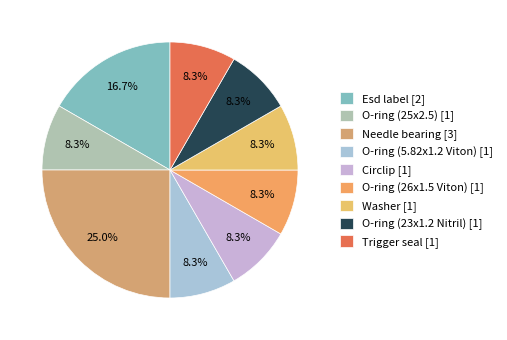

What is the total percentage of O-ring (26x1.5 Viton) and Circlip?

16.7%